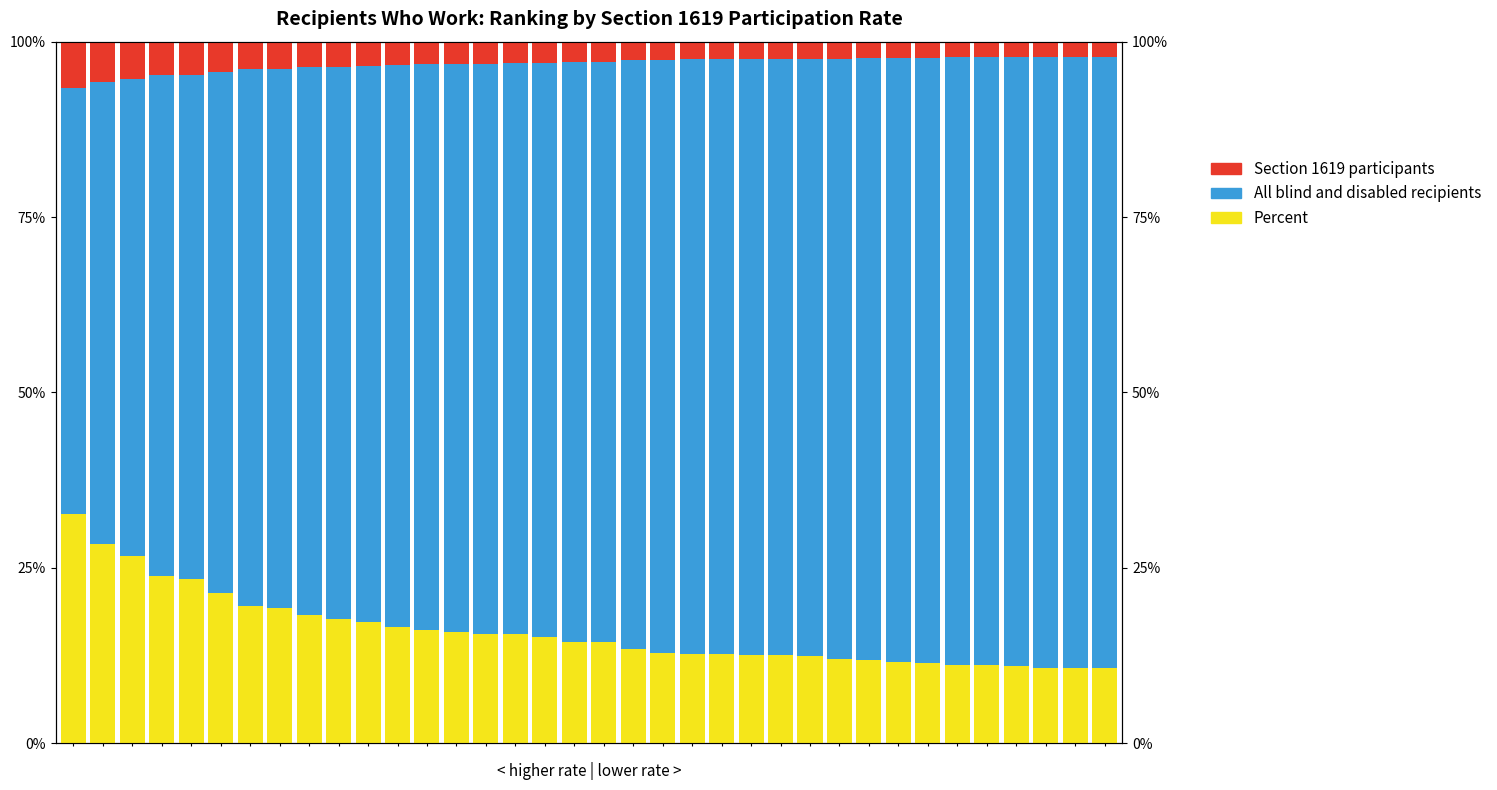

Rank the series by their maximum value, from highest to lowest.

All blind and disabled recipients, Percent, Section 1619 participants